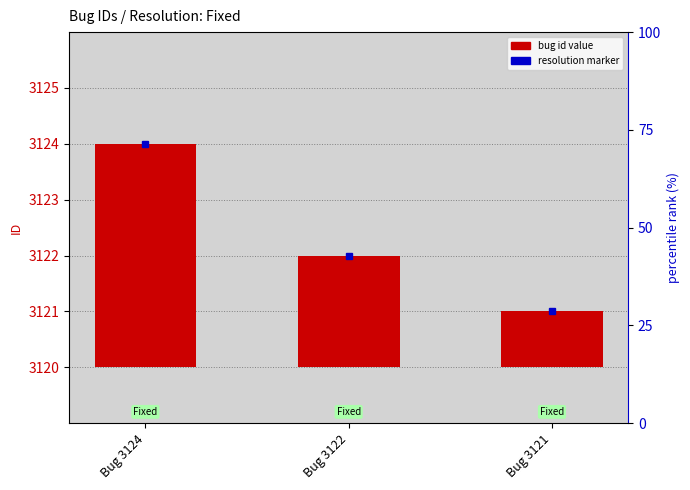

Rank the categories by value from lowest to highest.

Bug 3121, Bug 3122, Bug 3124